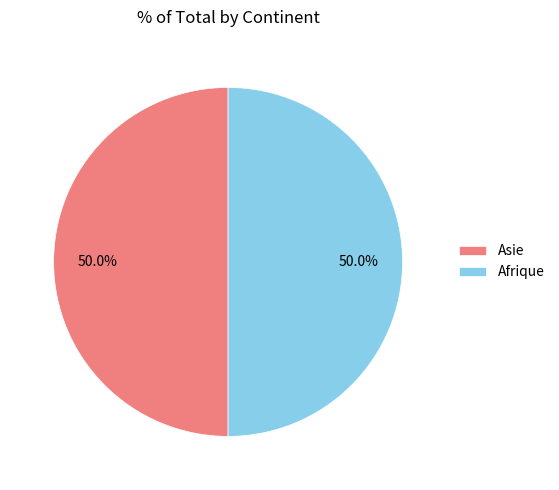

Combined, what portion of the pie is Afrique and Asie?

100.0%